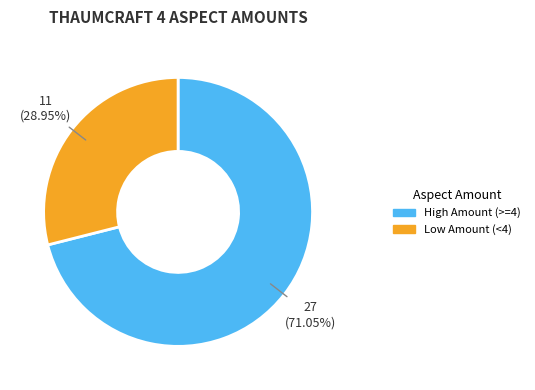

Is there any slice that represents more than half of the pie?

Yes